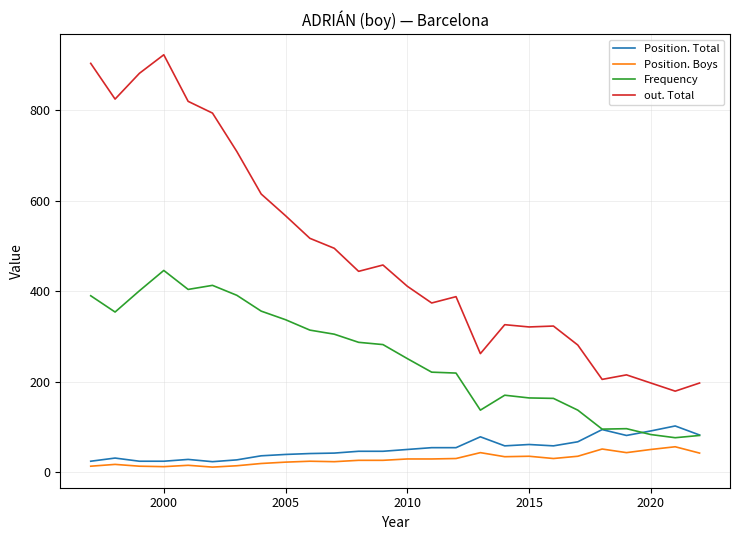

Rank the series by their maximum value, from lowest to highest.

Position. Boys, Position. Total, Frequency, out. Total